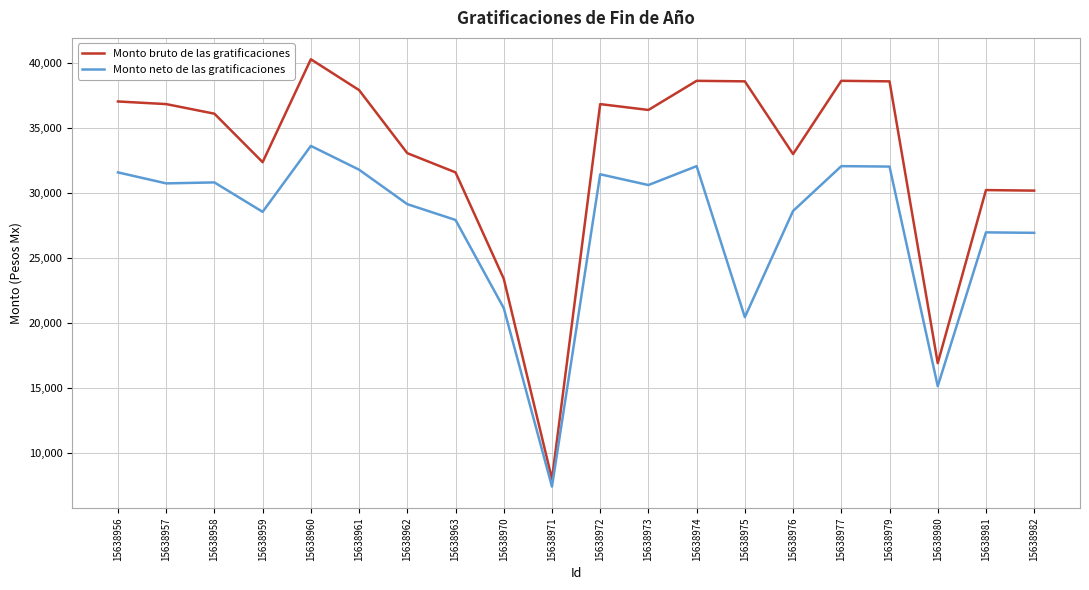

At which label does Monto neto de las gratificaciones reach its peak?

15638960